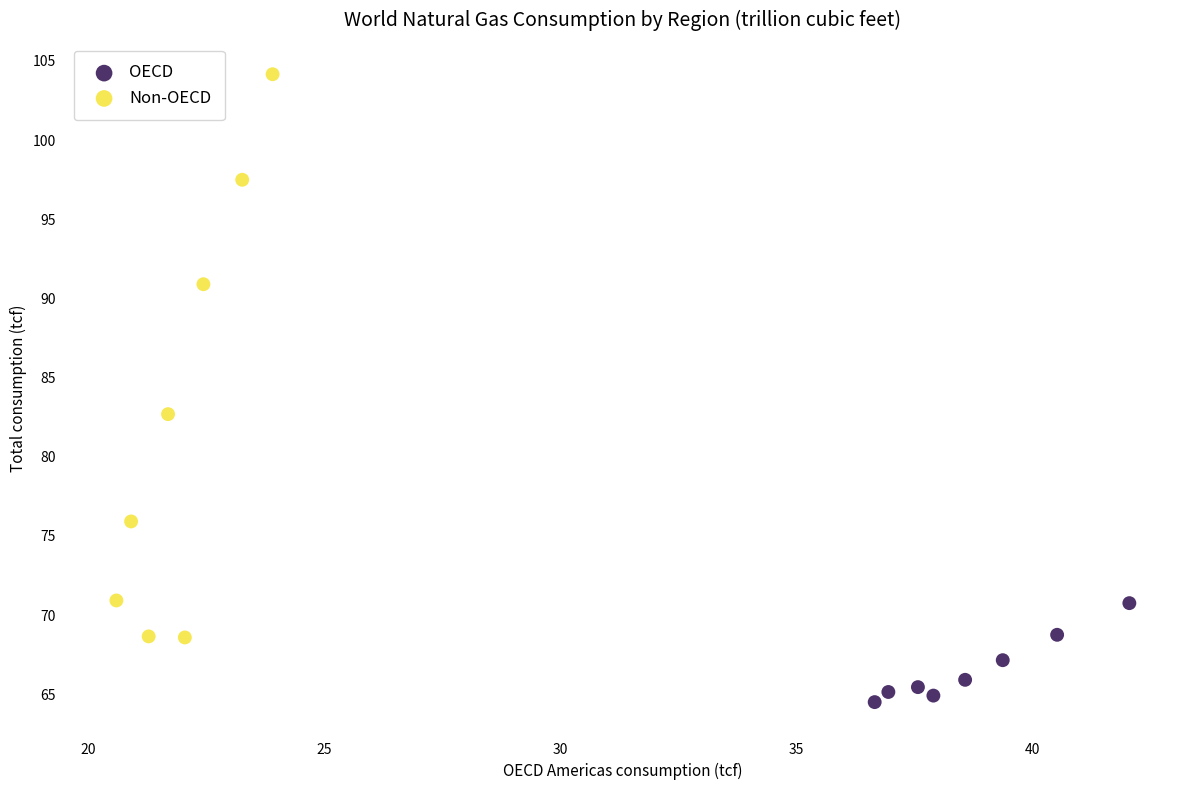

Which series contains the highest Y value?

Non-OECD